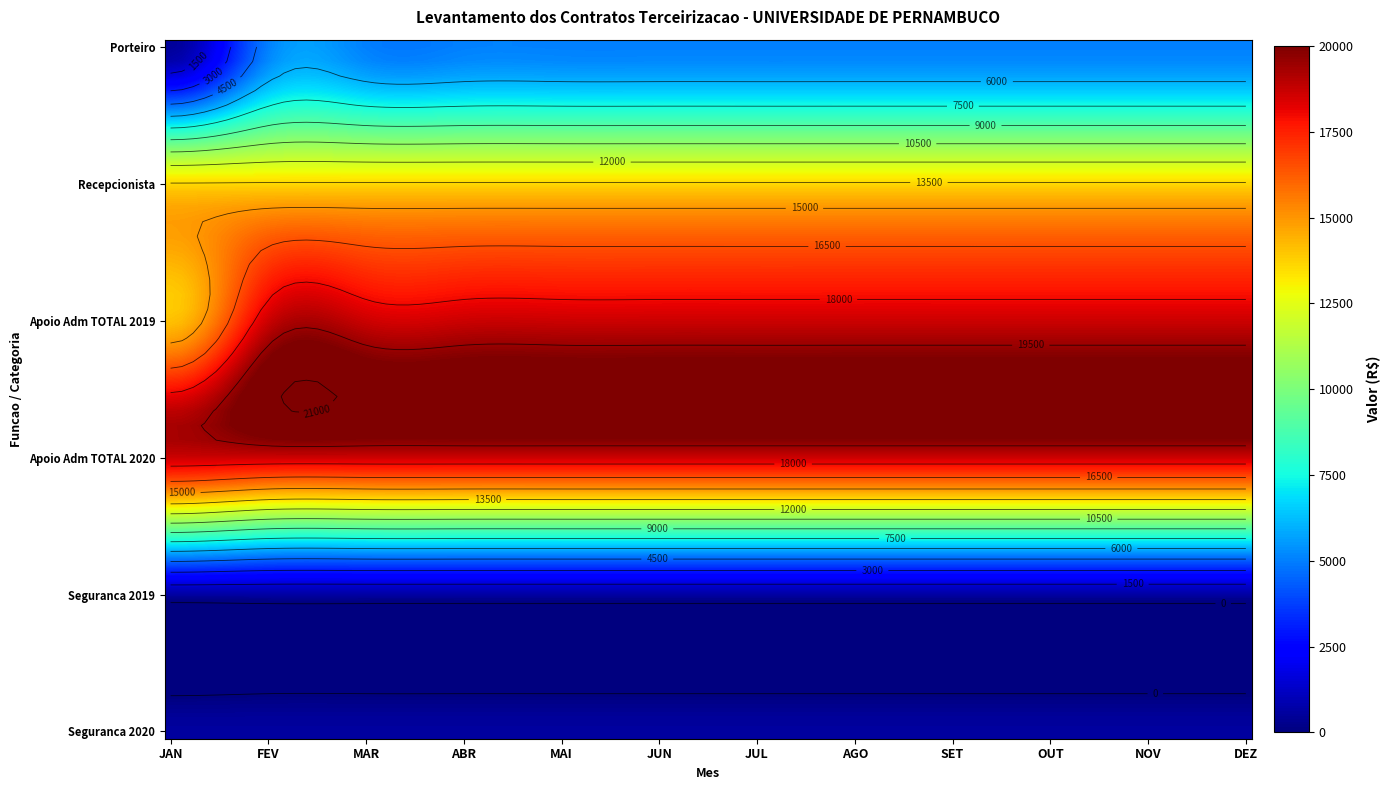

Which category has the lowest value across all series?

JAN